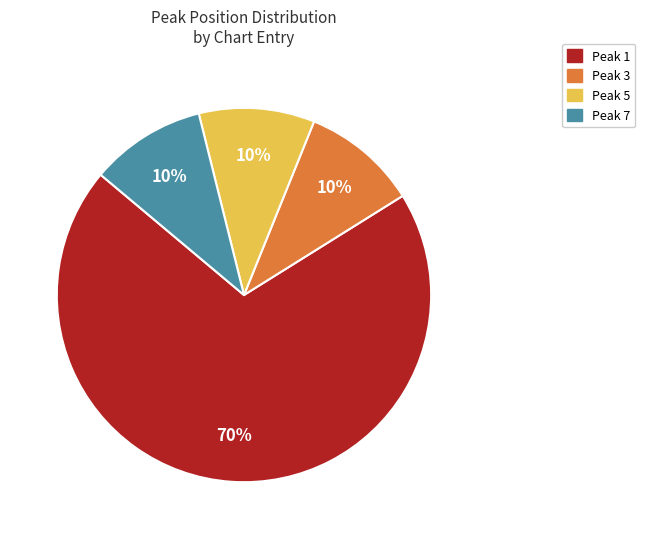

To the nearest percent, what is the difference between the largest and smallest slice percentages?

60%